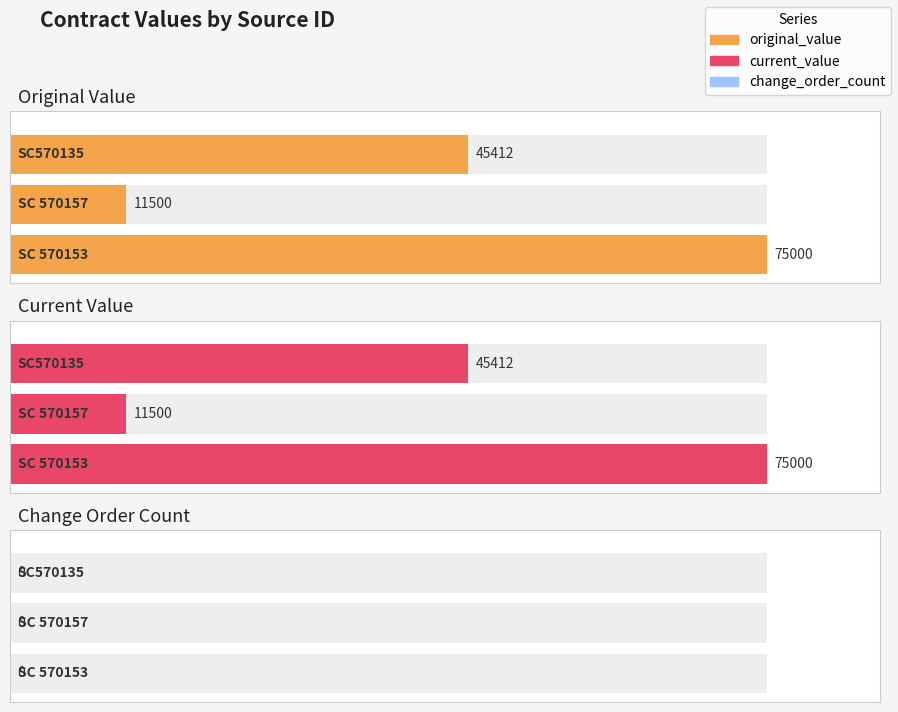

At how many categories does at least one series exceed 42006?

2